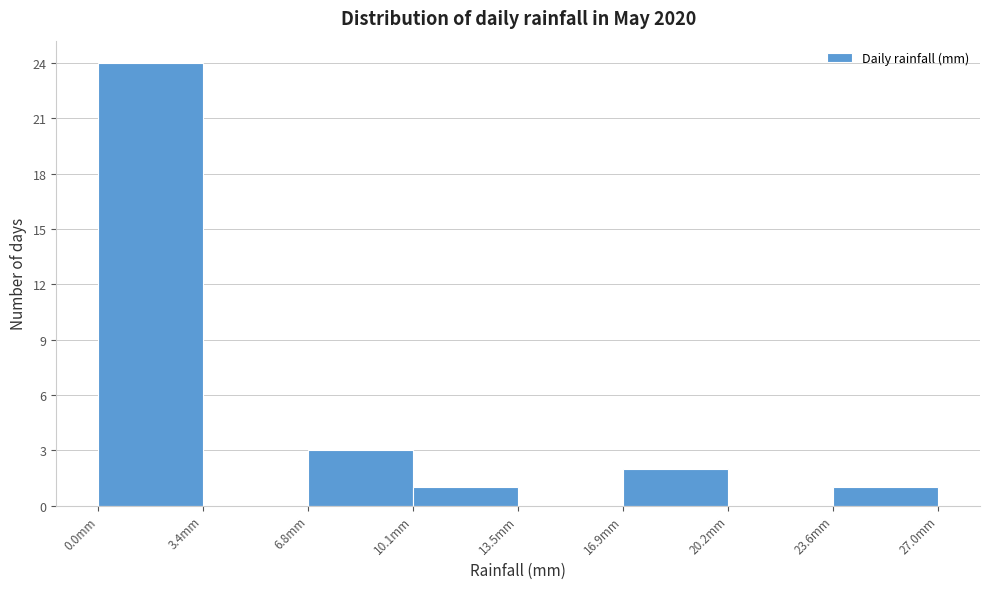

Reading left to right, transcribe this chart: for each bar, give the range it covers on the x-axis and its height. Neither the bar edges nor the heights are printed on the chart, so give them approximately, as read against the axes.

0.0 to 3.5: 24
3.5 to 7.0: 0
7.0 to 10.0: 3
10.0 to 13.5: 1
13.5 to 17.0: 0
17.0 to 20.5: 2
20.5 to 23.5: 0
23.5 to 27.0: 1